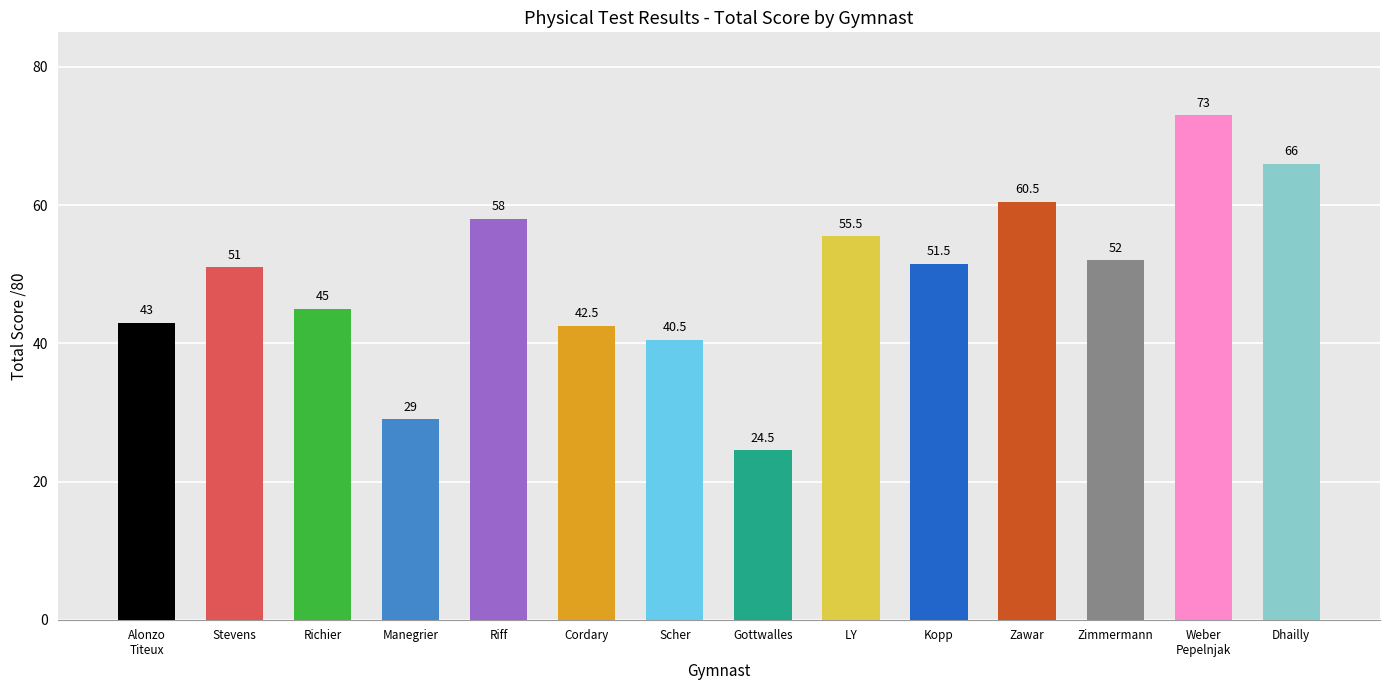

Approximately how many times larger is the value at Richier compared to Riff?

0.8